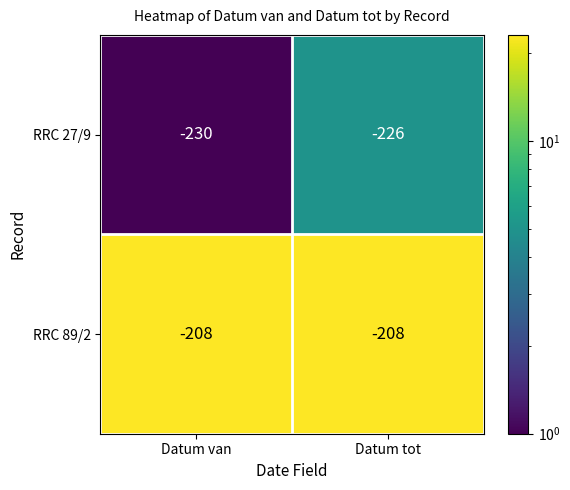

Rank the categories by RRC 27/9 value from lowest to highest.

Datum van, Datum tot